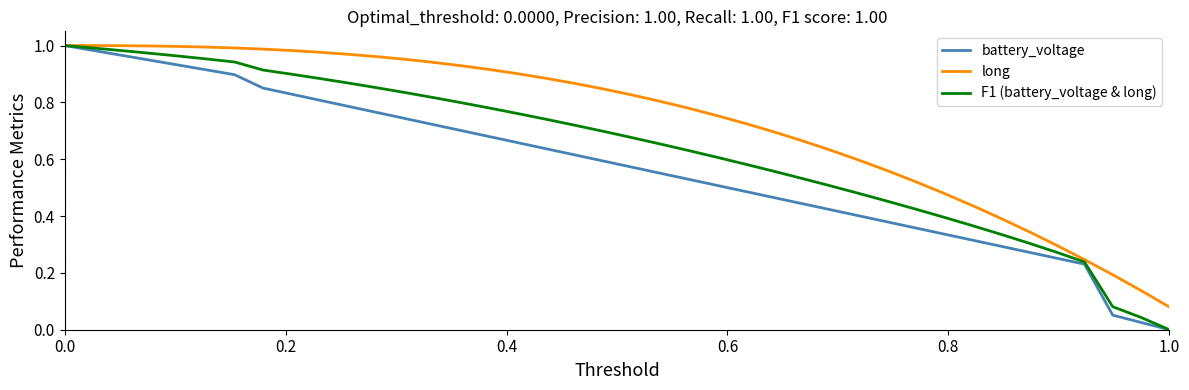

List the series in order of their overall mean, highest first.

long, F1 (battery_voltage & long), battery_voltage